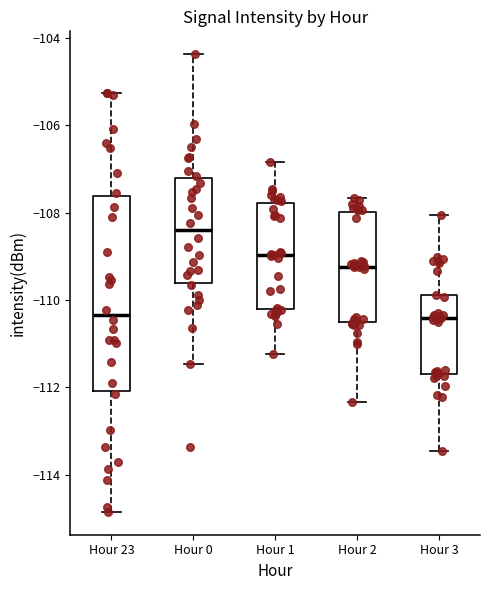

Reading left to right, read every box against the y-axis: the position of its median line, the range the box covers, and the ends of its whiskers. The values are not printed on the chart, so give them approximately, as read against the axis.

Hour 23: median -110.4, box -112.0 to -107.6, whiskers -114.8 to -105.2
Hour 0: median -108.4, box -109.6 to -107.2, whiskers -111.4 to -104.4
Hour 1: median -109.0, box -110.2 to -107.8, whiskers -111.2 to -106.8
Hour 2: median -109.2, box -110.6 to -108.0, whiskers -112.4 to -107.6
Hour 3: median -110.4, box -111.6 to -109.8, whiskers -113.4 to -108.0